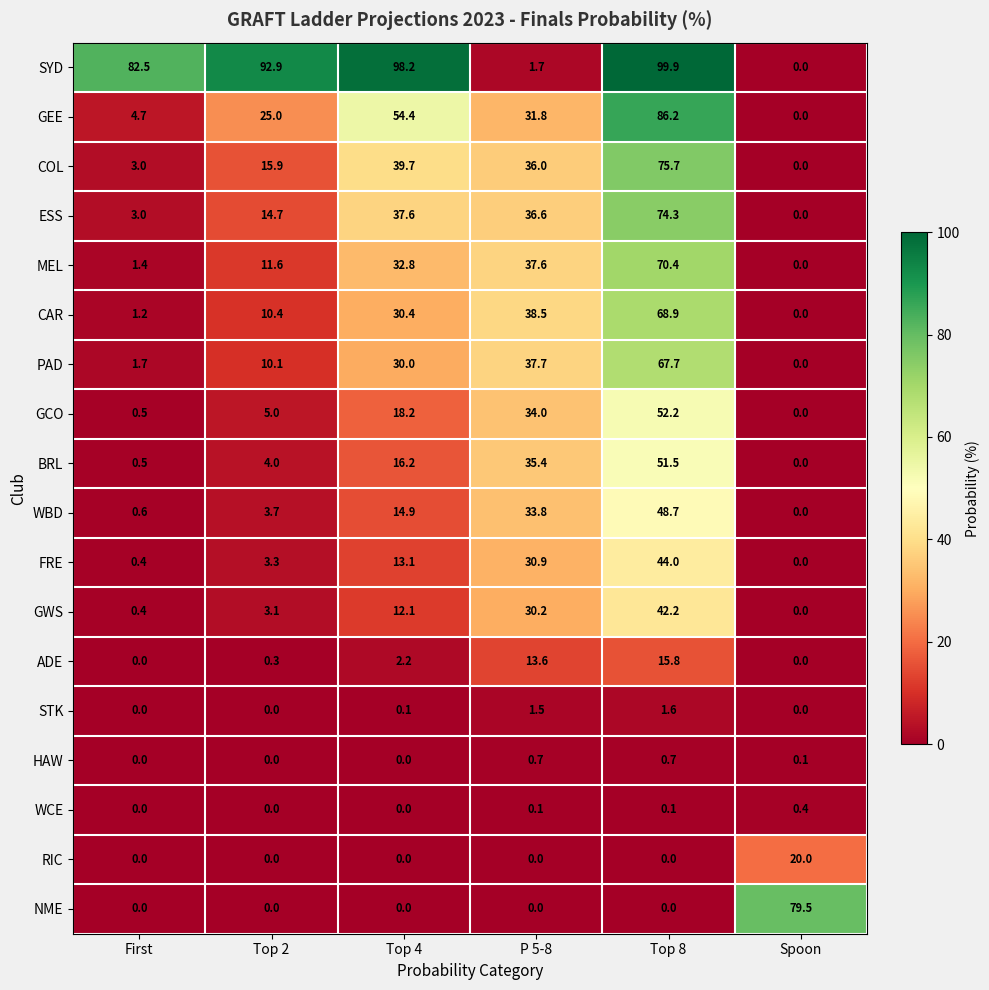

At which category does the chart reach its peak across all series?

Top 8